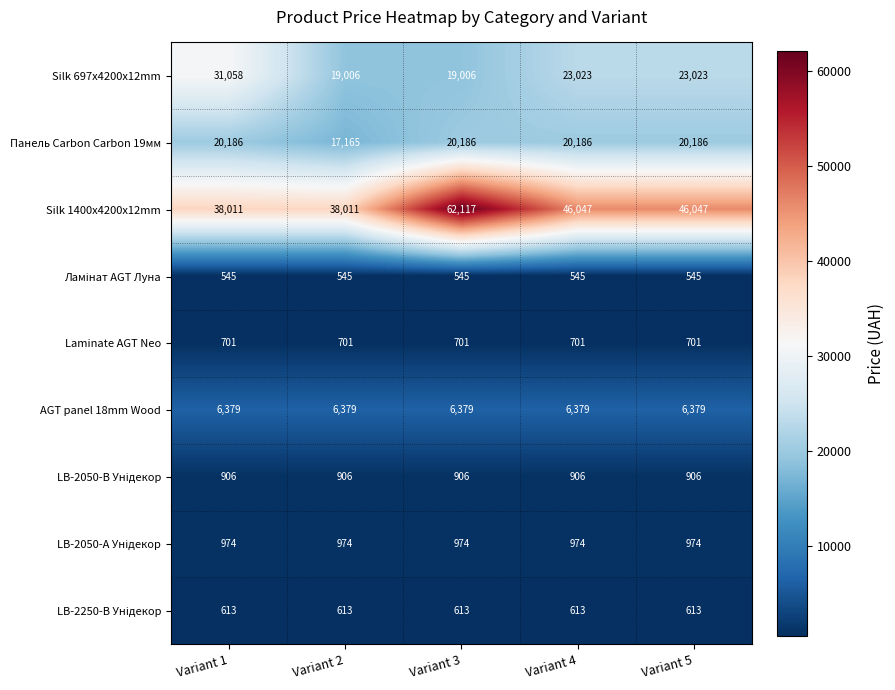

What is the smallest value displayed?

545